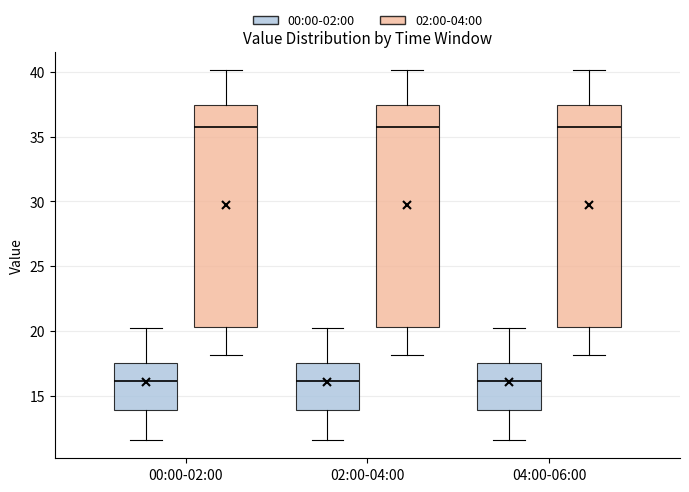

Where is the upper edge of the box for 02:00-04:00 (00:00-02:00) on the y-axis? The values are not printed on the chart, so give them approximately, as read against the axis.

17.5